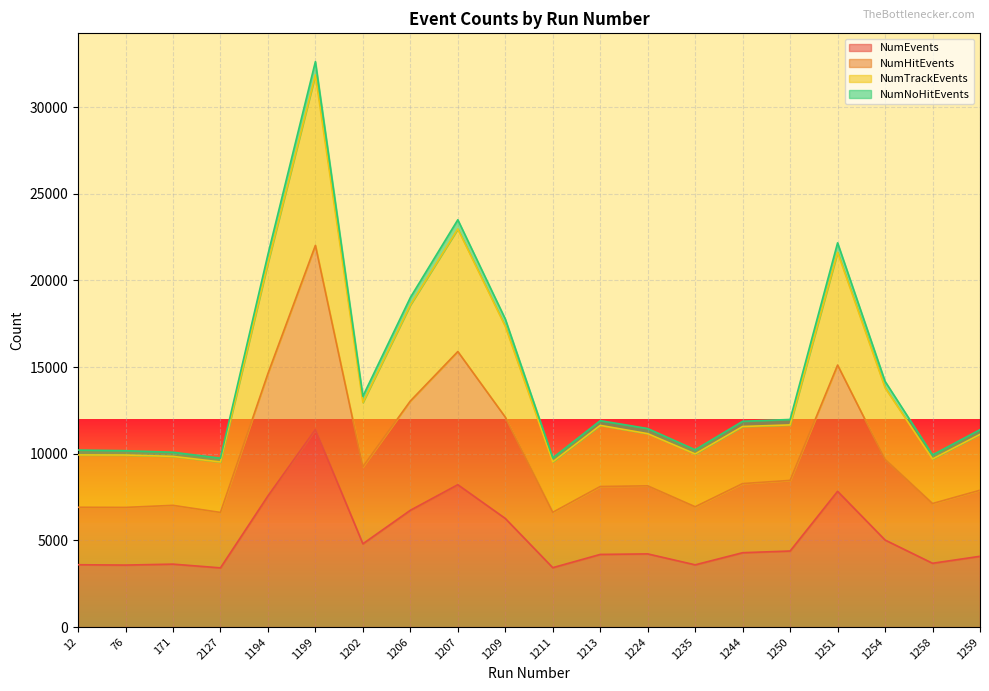

True or false: NumHitEvents and NumTrackEvents cross at least once.

False